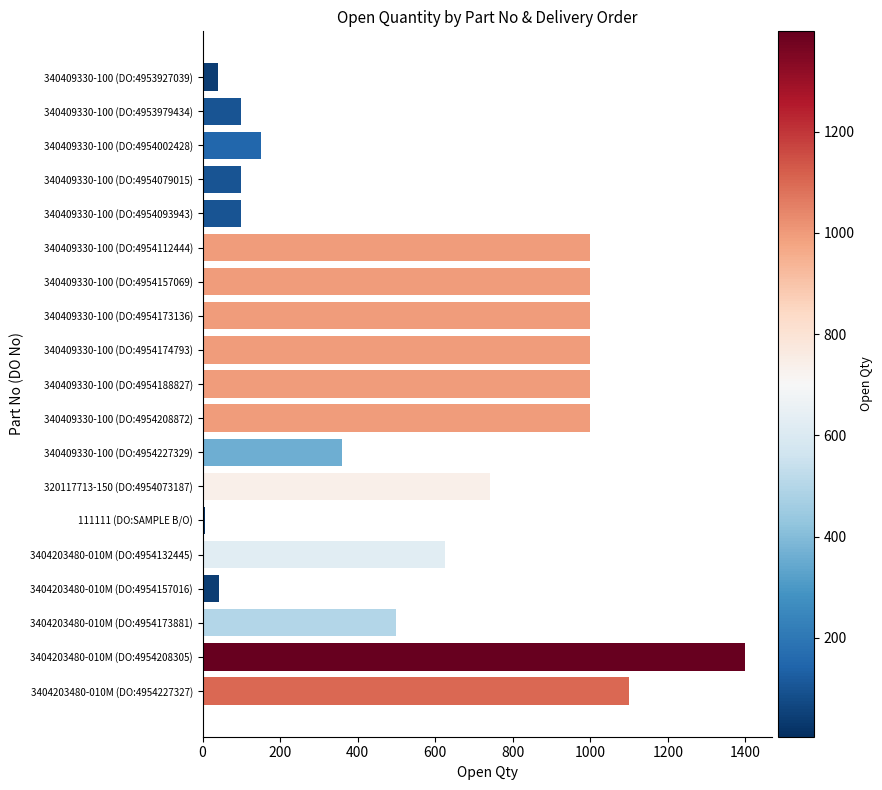

What is the label of the 18th bar from the top?

3404203480-010M (DO:4954208305)